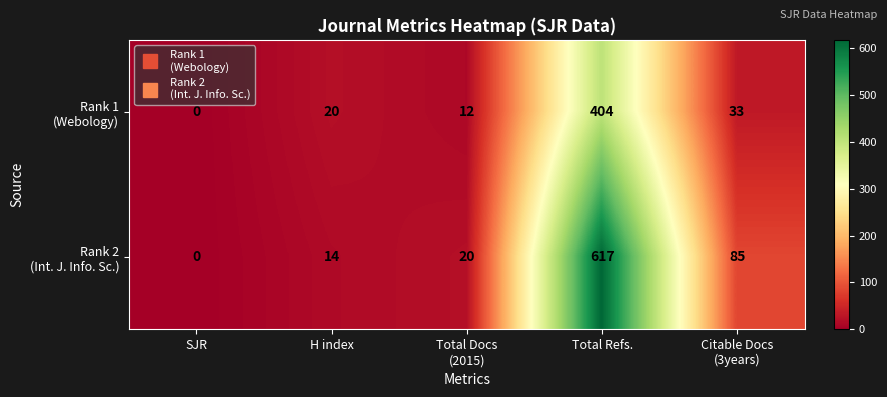

What is the difference between the highest and lowest values at Total Refs.?

213